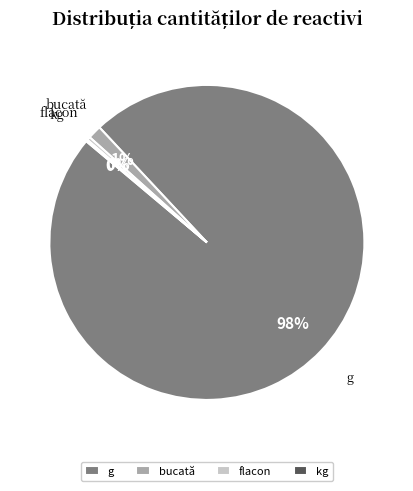

Is it true that flacon is 0% of the pie?

True